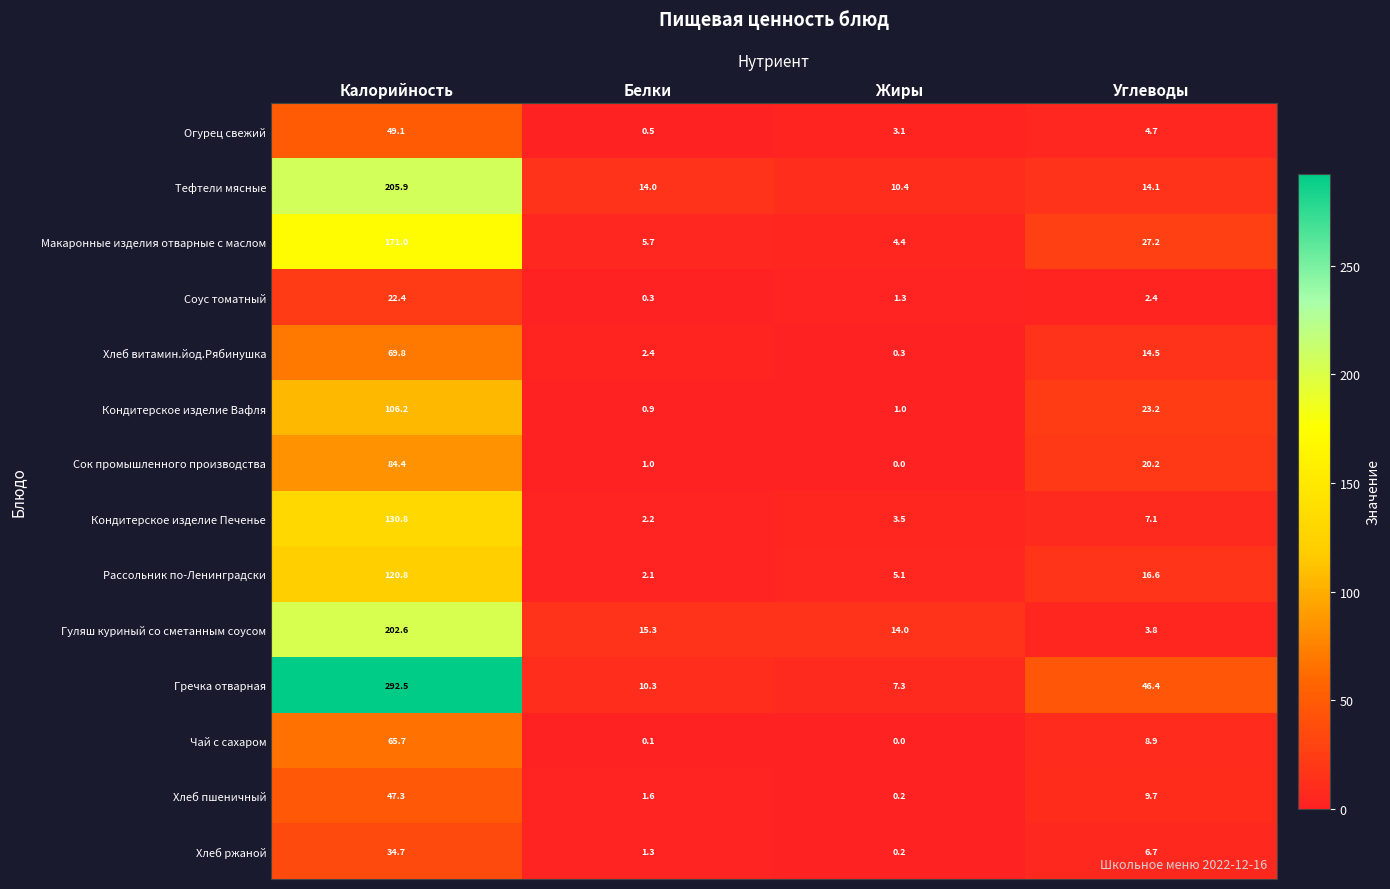

Which label corresponds to the smallest value in the chart?

Жиры